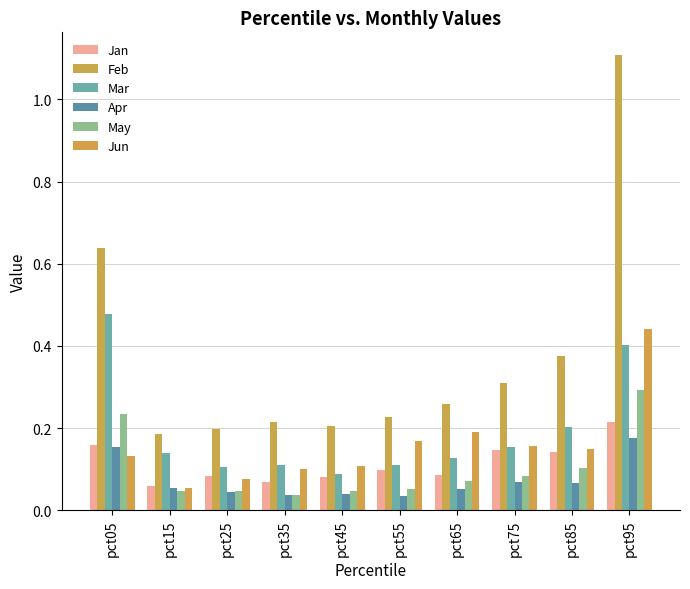

At which category is the sum across all series the highest?

pct95